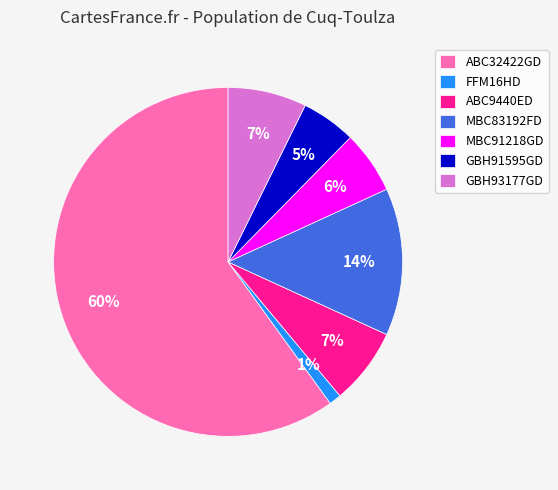

To the nearest percent, what is the difference between the GBH91595GD and ABC9440ED slice percentages?

2%